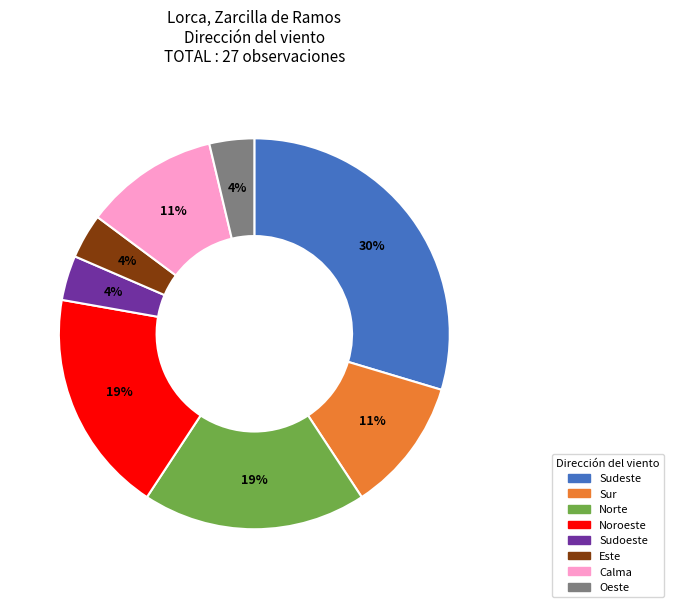

To the nearest percent, what portion does Este represent?

4%